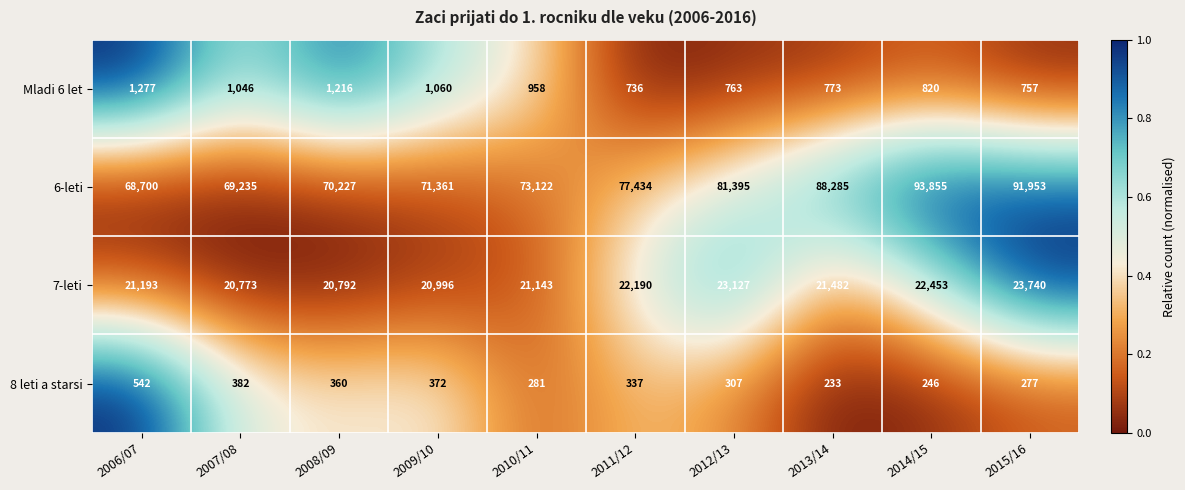

Read the 7-leti value at 2012/13, to the nearest 50.

23150